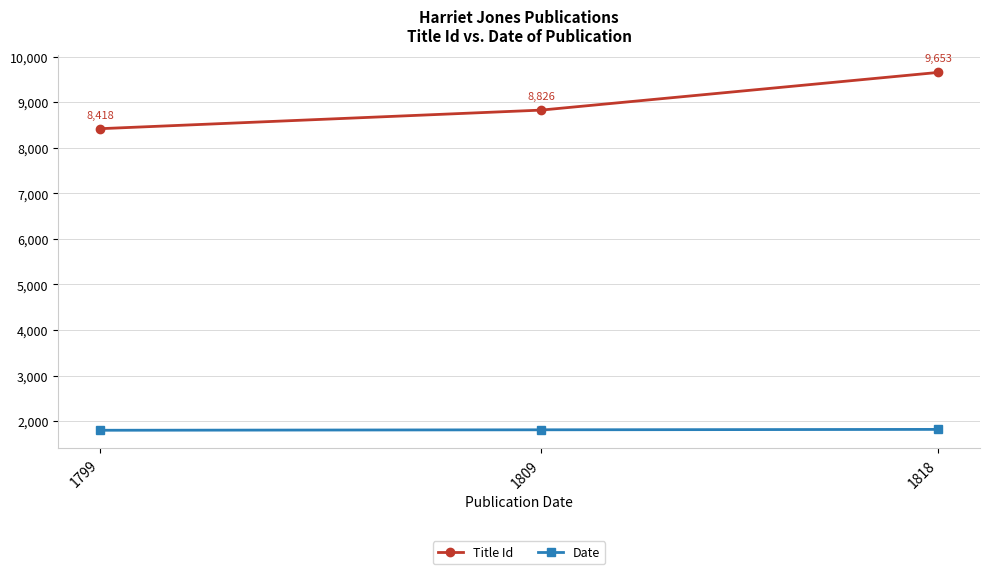

Reading right to left, extract all data points from this chart.

Title Id: 1818=9653	1809=8826	1799=8418
Date: 1818=1818	1809=1809	1799=1799